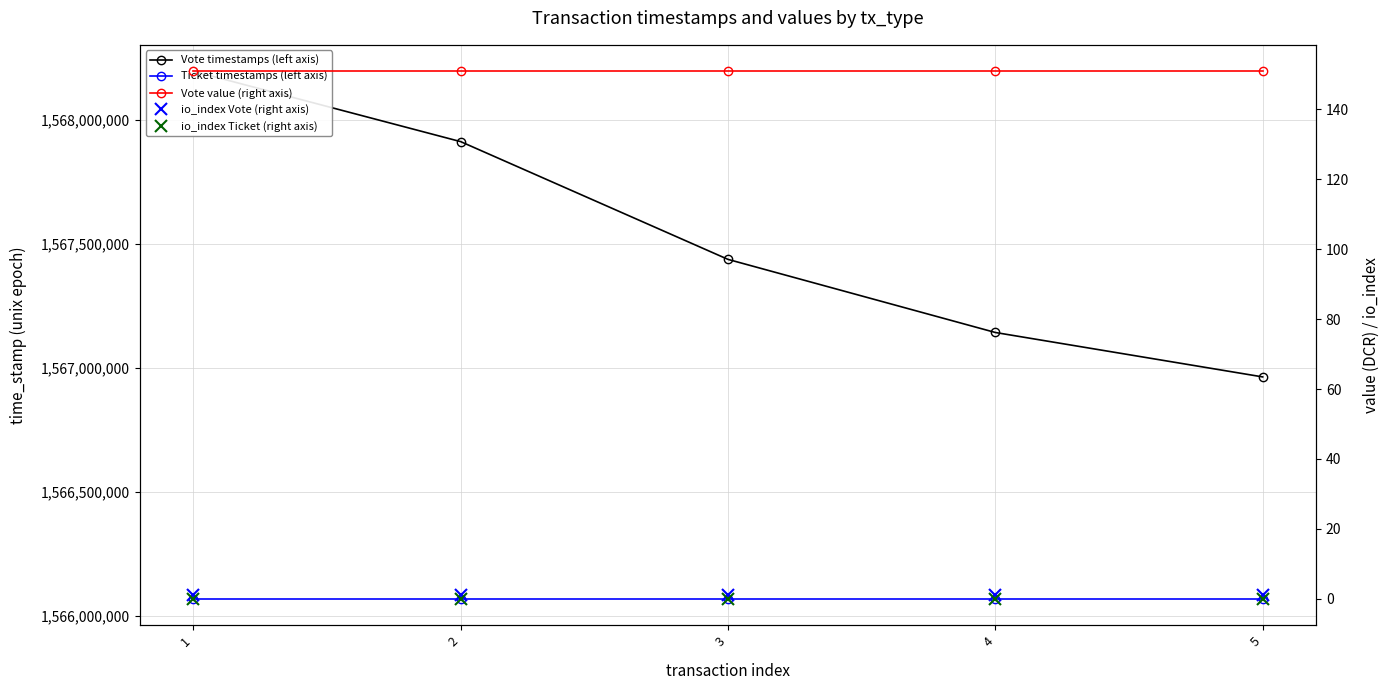

List the labels in order of io_index Vote (right axis) value, largest first.

1, 2, 3, 4, 5